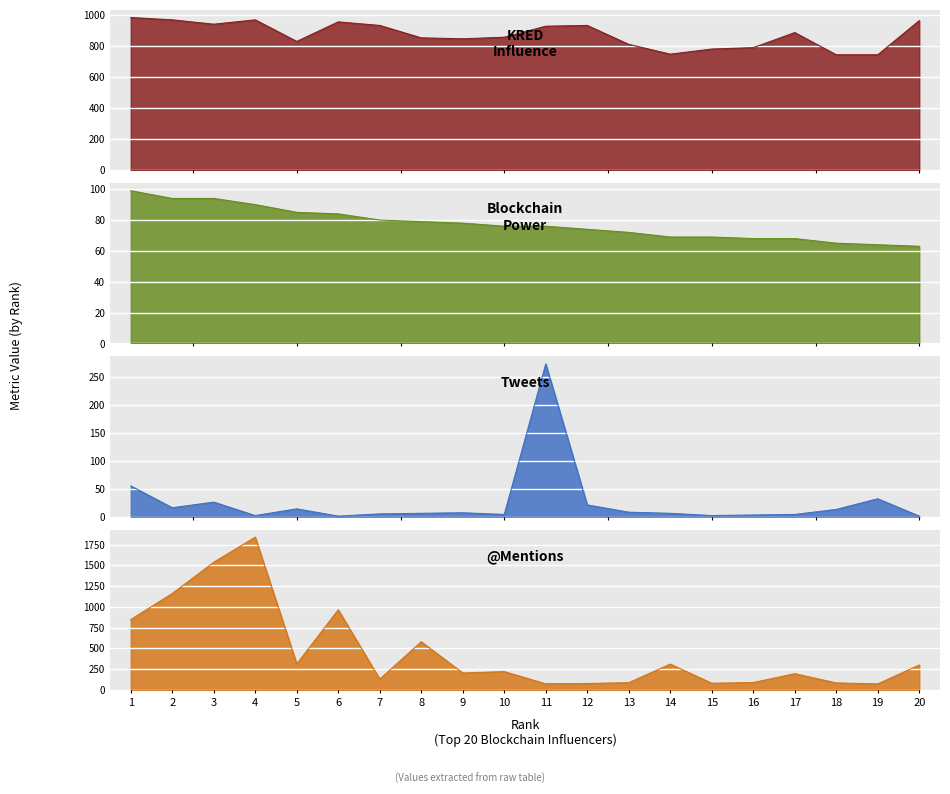

List the labels in order of blockchain power value, largest first.

1, 2, 3, 4, 5, 6, 7, 8, 9, 10, 11, 12, 13, 14, 15, 16, 17, 18, 19, 20